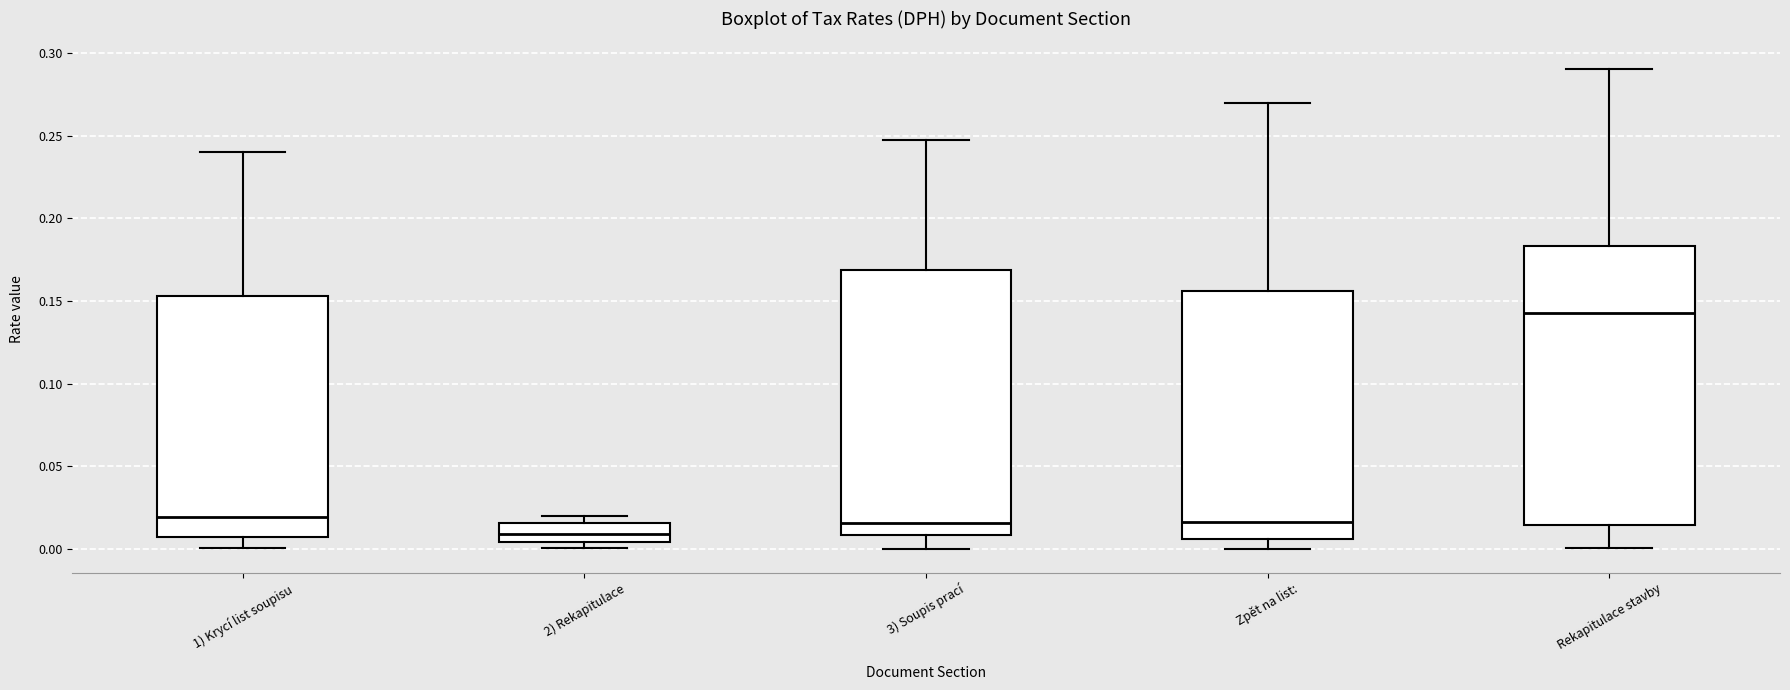

Which box is the tallest, from its lower edge to its upper edge?

Rekapitulace stavby